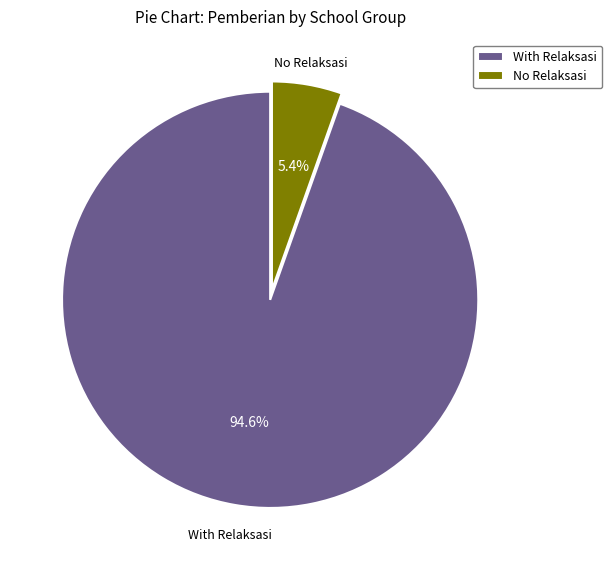

Rank the categories by value from highest to lowest.

With Relaksasi, No Relaksasi